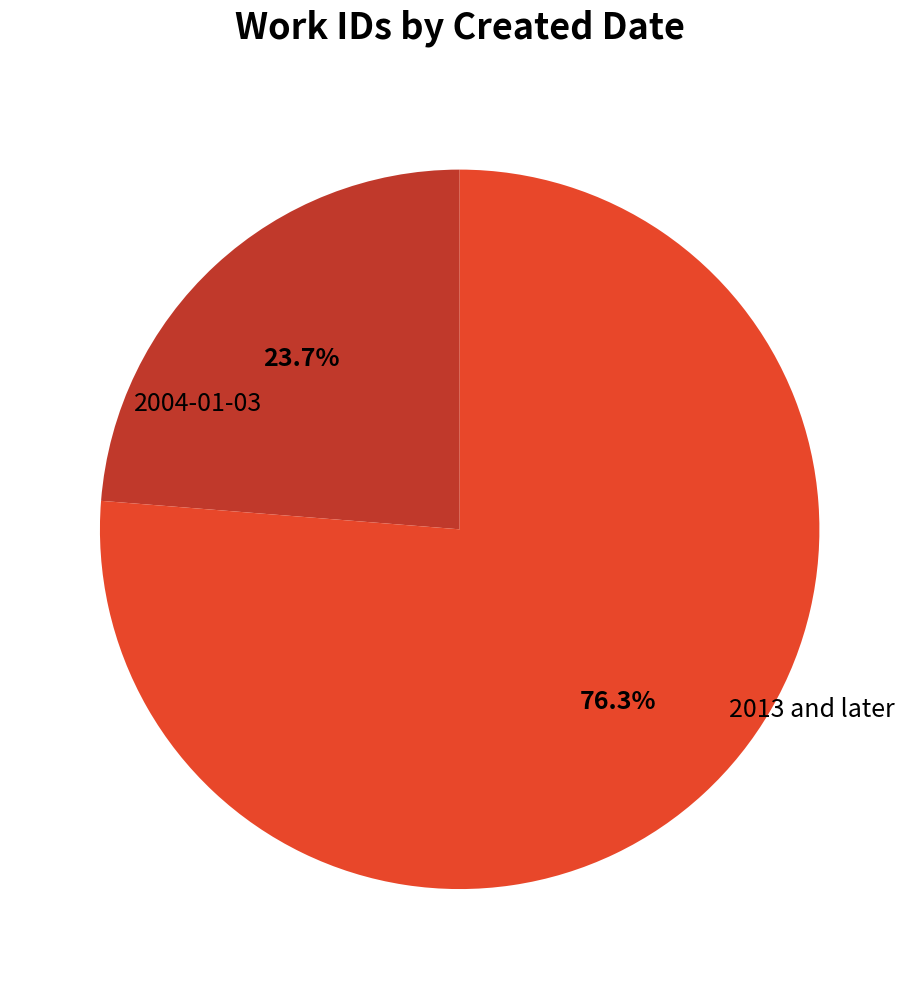

Does any single category account for the majority?

Yes